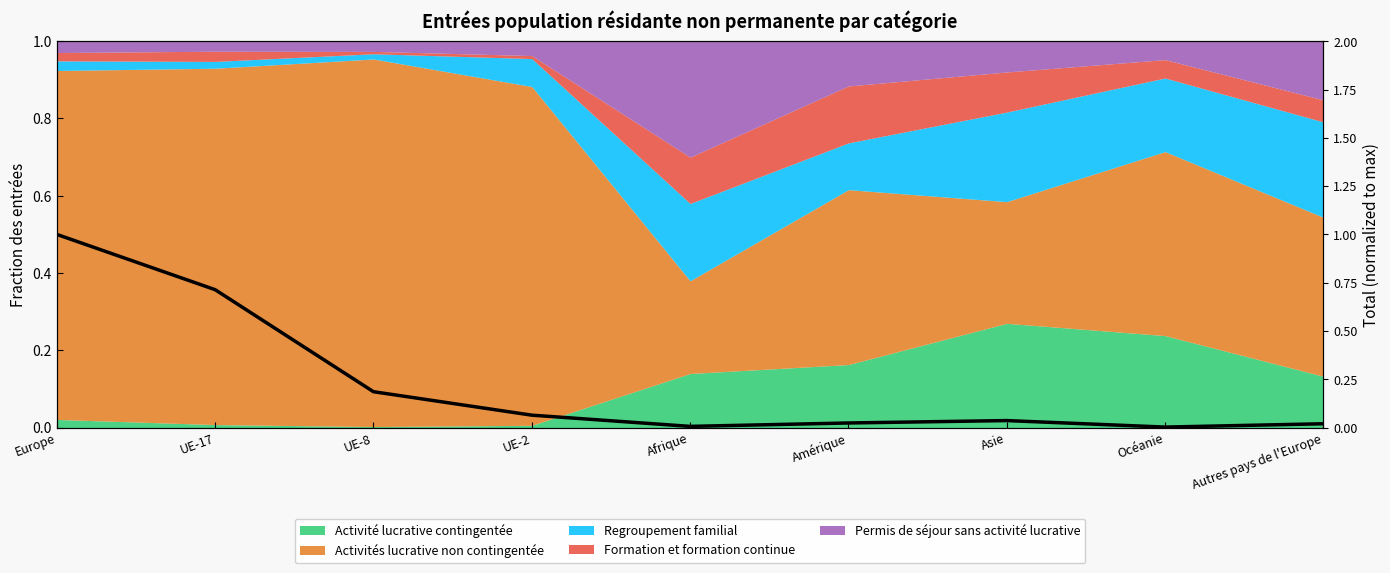

What is the difference between the maximum and minimum values?

1.0